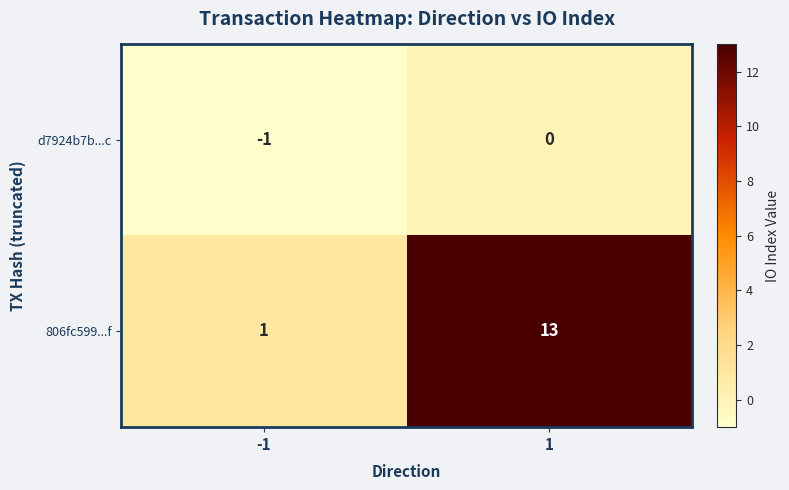

At -1, list the series in order from smallest to largest.

d7924b7b...c, 806fc599...f